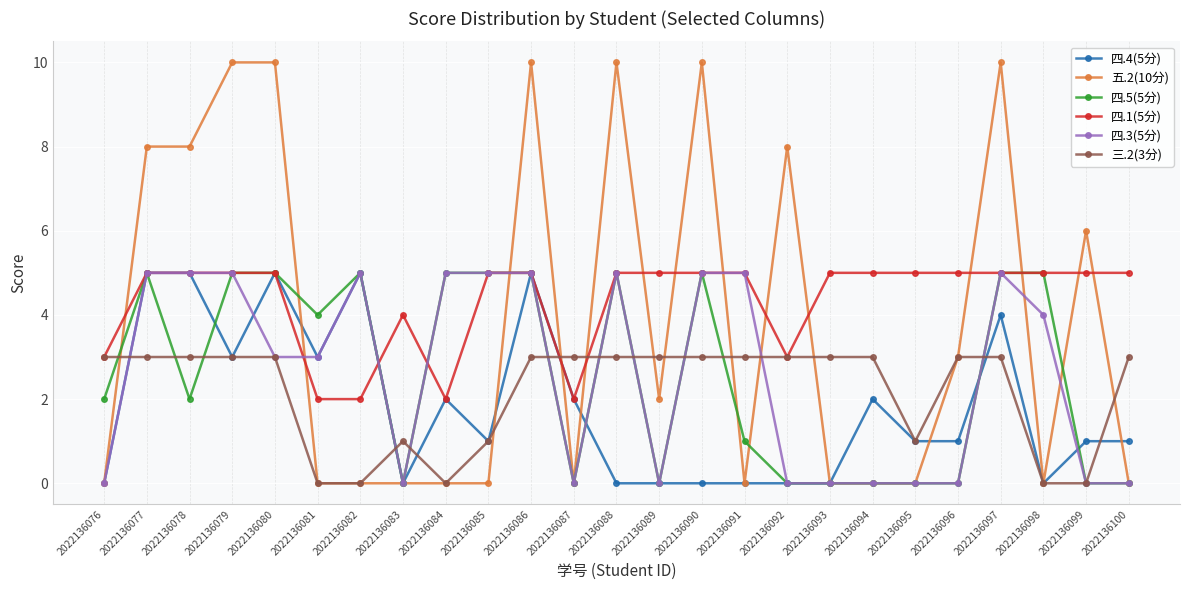

What is the greatest value displayed?

10